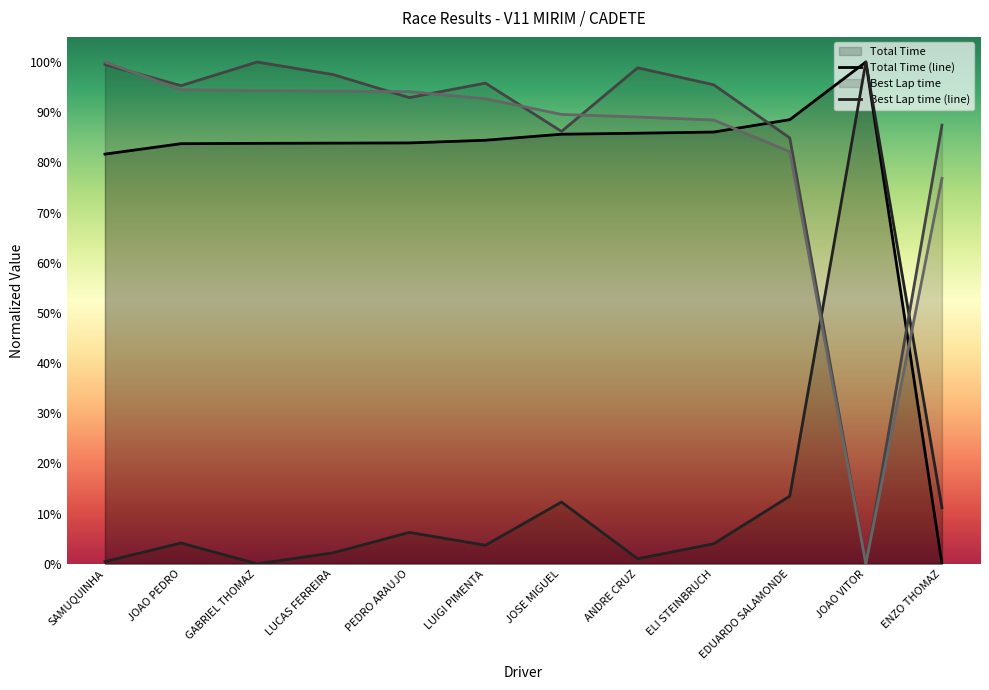

Rank the categories by Total Time value from highest to lowest.

JOAO VITOR, EDUARDO SALAMONDE, ELI STEINBRUCH, ANDRE CRUZ, JOSE MIGUEL, LUIGI PIMENTA, PEDRO ARAUJO, LUCAS FERREIRA, GABRIEL THOMAZ, JOAO PEDRO, SAMUQUINHA, ENZO THOMAZ